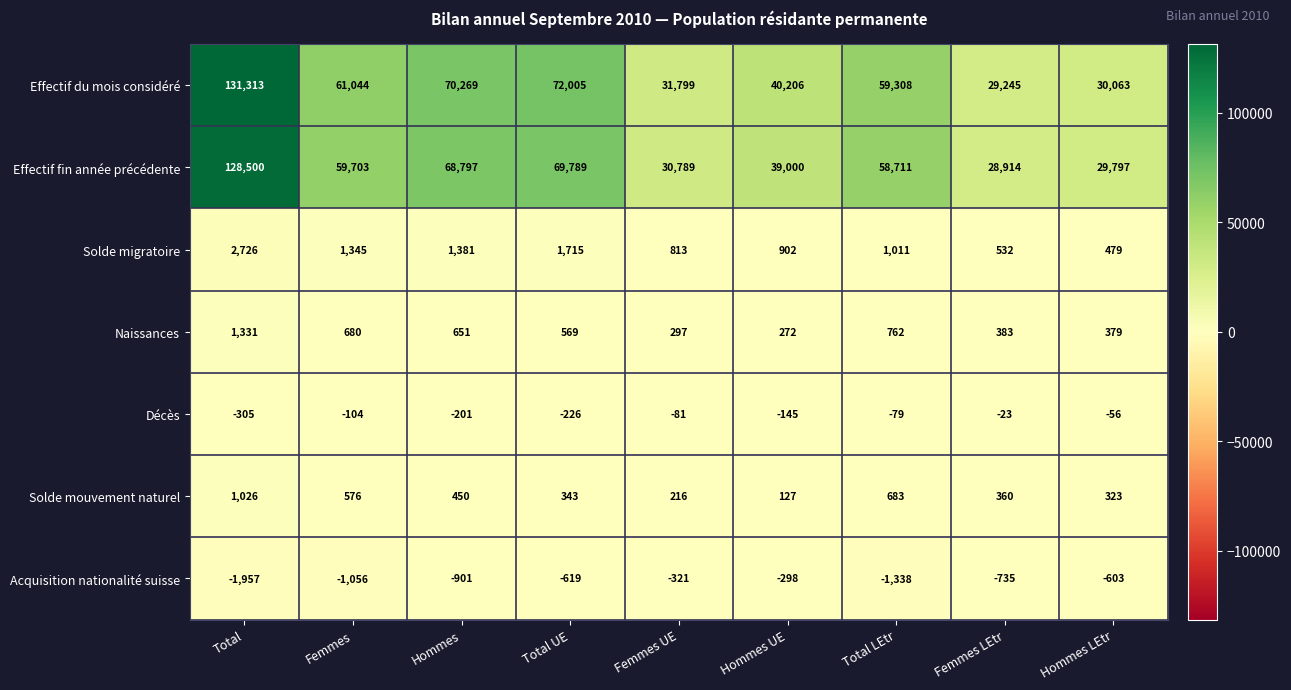

Is it true that Effectif du mois considéré equals 11155 at Femmes LEtr?

False